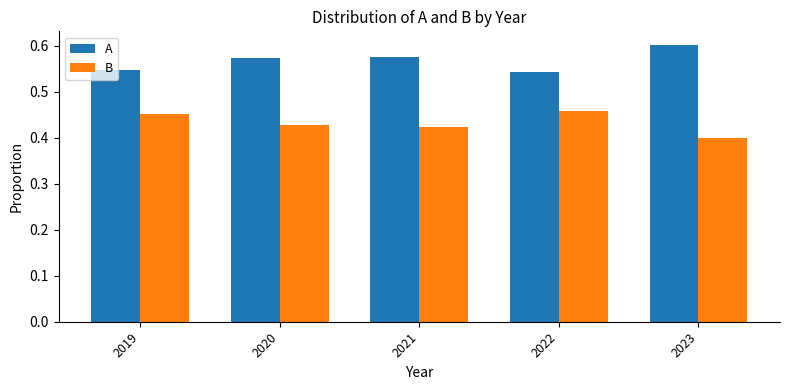

Rank the series at 2020 from highest to lowest value.

A, B